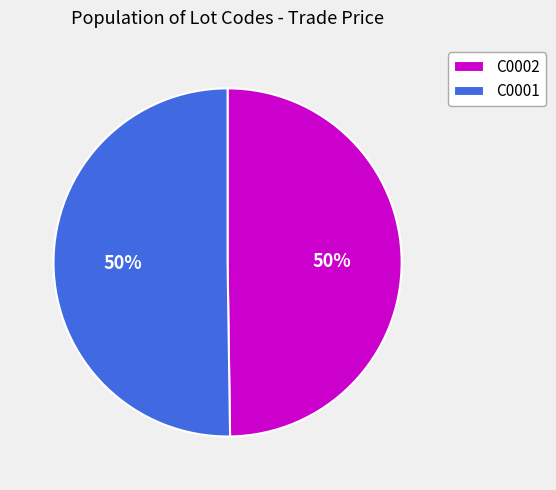

Approximately how many times larger is the value at C0001 compared to C0002?

1.0